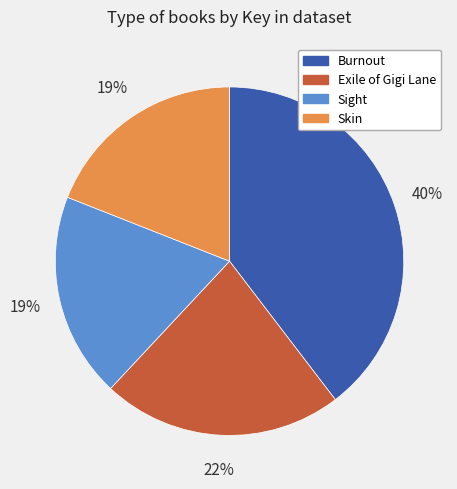

Is Burnout the majority of the pie?

No